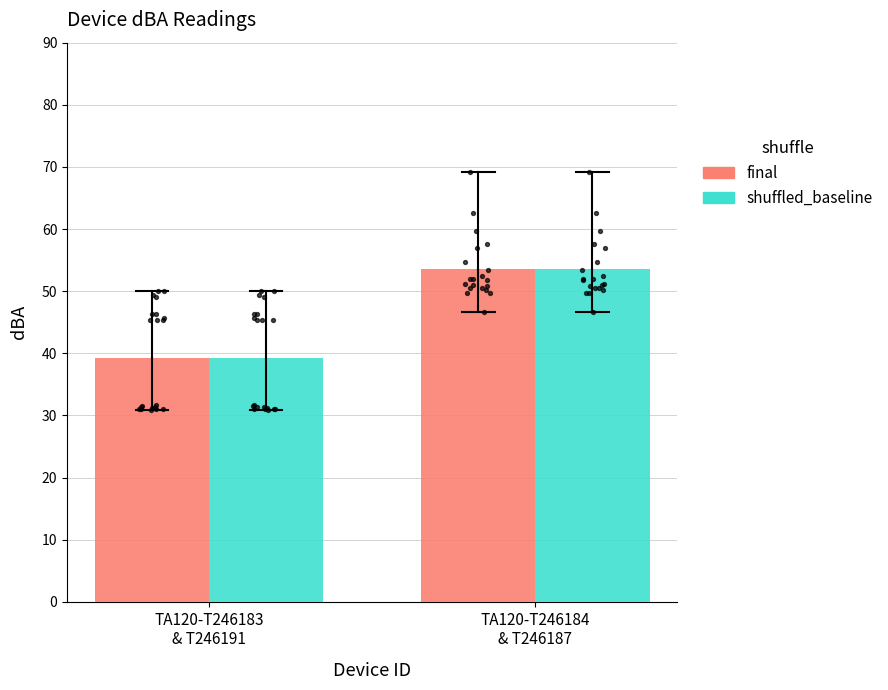

What are all the series names shown in the legend?

final, shuffled_baseline